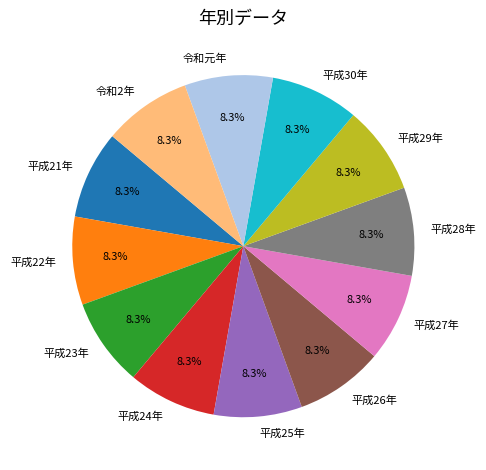

What is the ratio of the value at 平成21年 to the value at 令和2年?

1.0